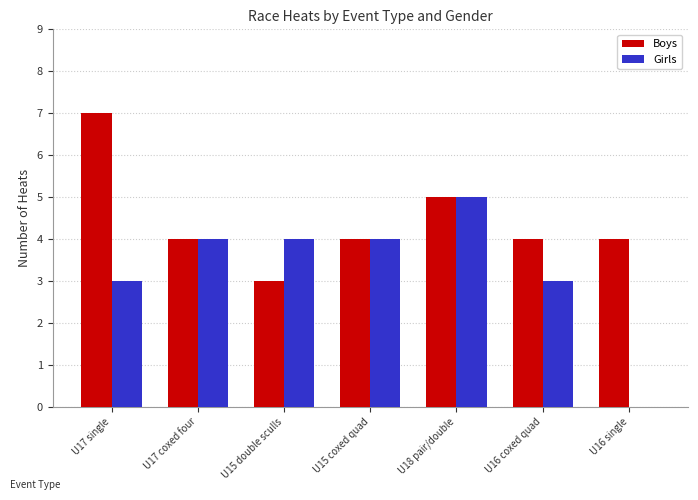

The value of Boys at U16 coxed quad is 7. True or false?

False